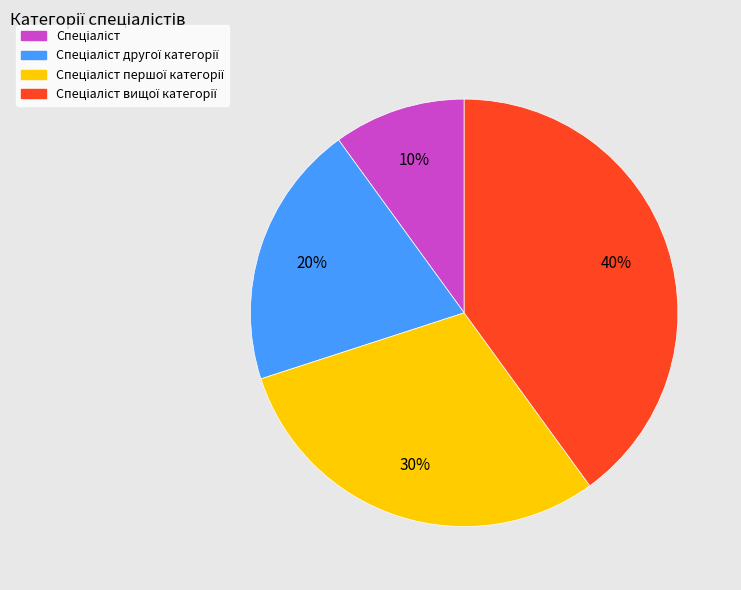

To the nearest percent, what is the average slice percentage?

25%